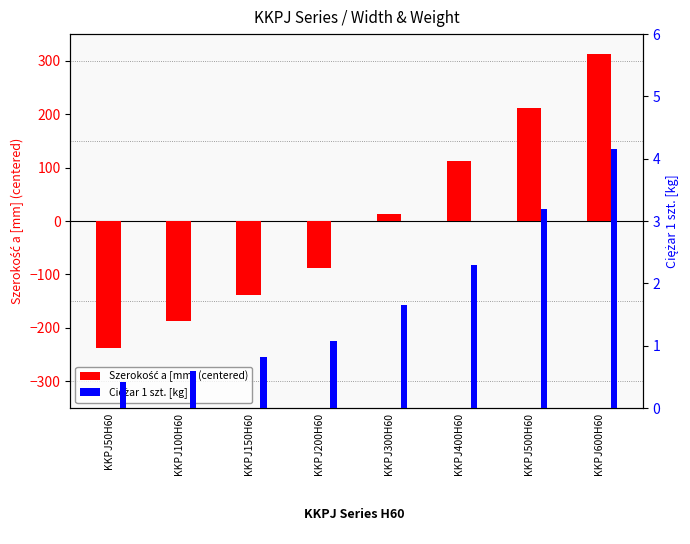

Reading left to right, what are all the values shown in this chart?

Szerokość a [mm] (centered): KKPJ50H60=-237.5	KKPJ100H60=-187.5	KKPJ150H60=-137.5	KKPJ200H60=-87.5	KKPJ300H60=12.5	KKPJ400H60=112.5	KKPJ500H60=212.5	KKPJ600H60=312.5
Ciężar 1 szt. [kg]: KKPJ50H60=0.4	KKPJ100H60=0.6	KKPJ150H60=0.8	KKPJ200H60=1.1	KKPJ300H60=1.7	KKPJ400H60=2.3	KKPJ500H60=3.2	KKPJ600H60=4.2